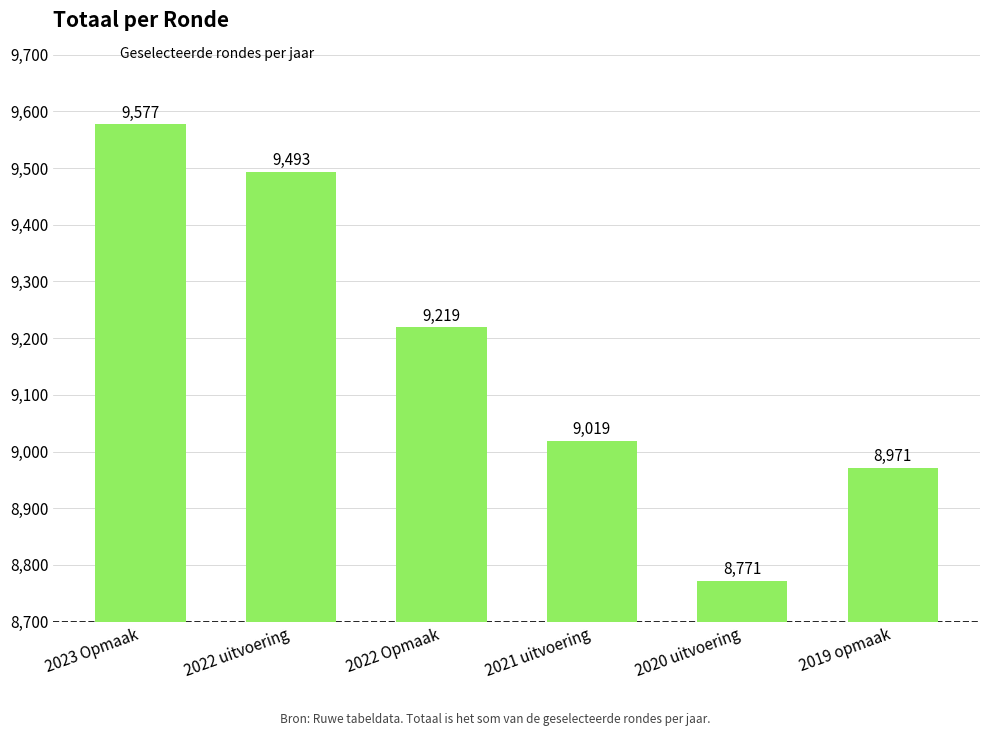

List the labels in order of value, largest first.

2023 Opmaak, 2022 uitvoering, 2022 Opmaak, 2021 uitvoering, 2019 opmaak, 2020 uitvoering